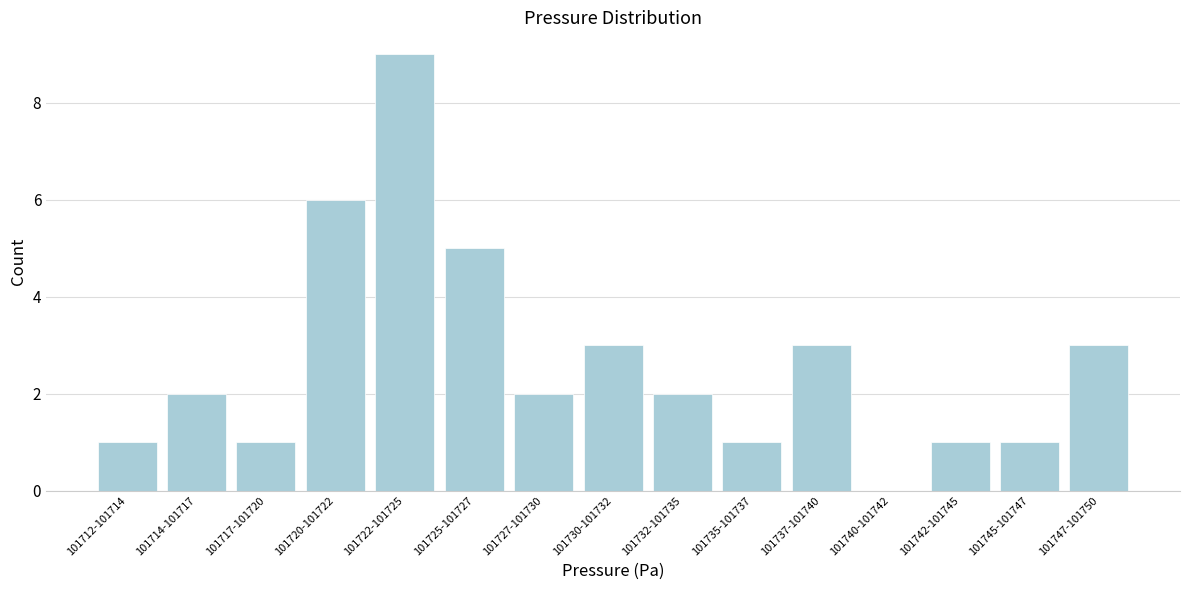

Reading right to left, what are all the values shown in this chart?

101747-101750=3	101745-101747=1	101742-101745=1	101740-101742=0	101737-101740=3	101735-101737=1	101732-101735=2	101730-101732=3	101727-101730=2	101725-101727=5	101722-101725=9	101720-101722=6	101717-101720=1	101714-101717=2	101712-101714=1